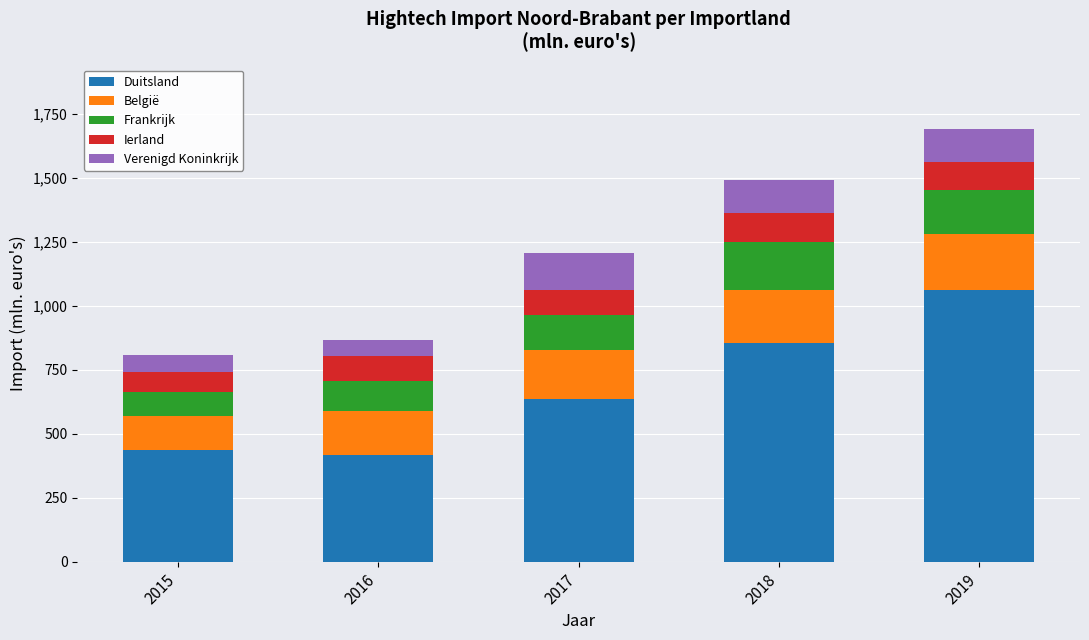

Reading left to right, what are the values for Duitsland?

2015=438	2016=416	2017=637	2018=854	2019=1063